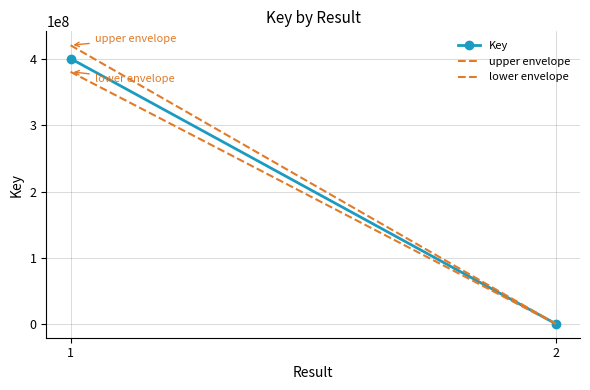

What is the minimum value shown in the chart?

301832.1